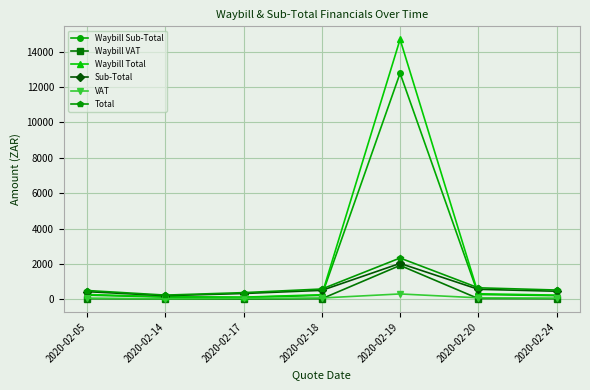

Which category has the highest value in the Sub-Total series?

2020-02-19